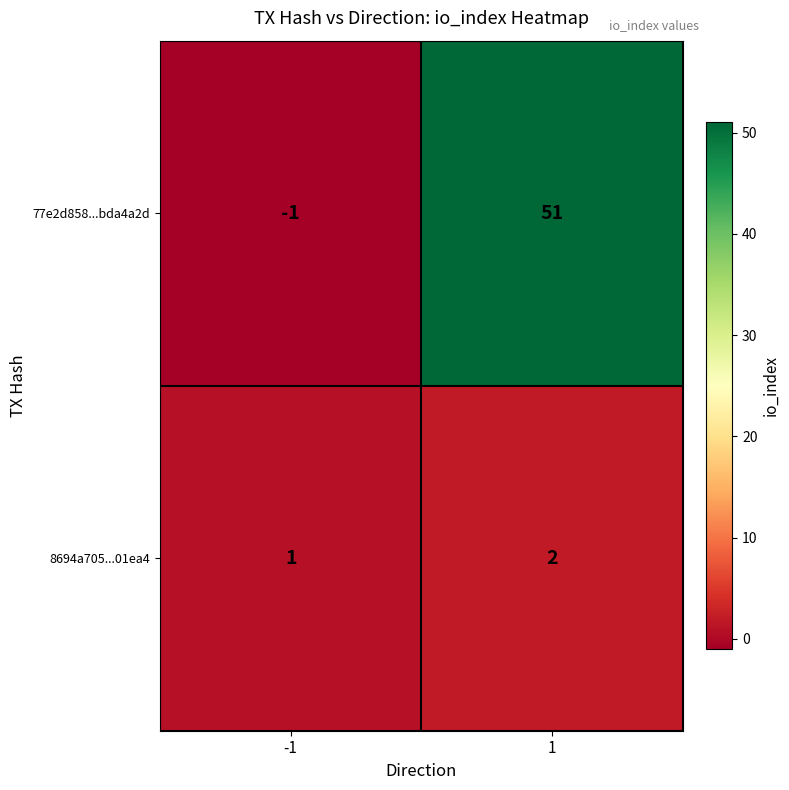

Is it true that 77e2d858...bda4a2d equals 51 at 1?

True